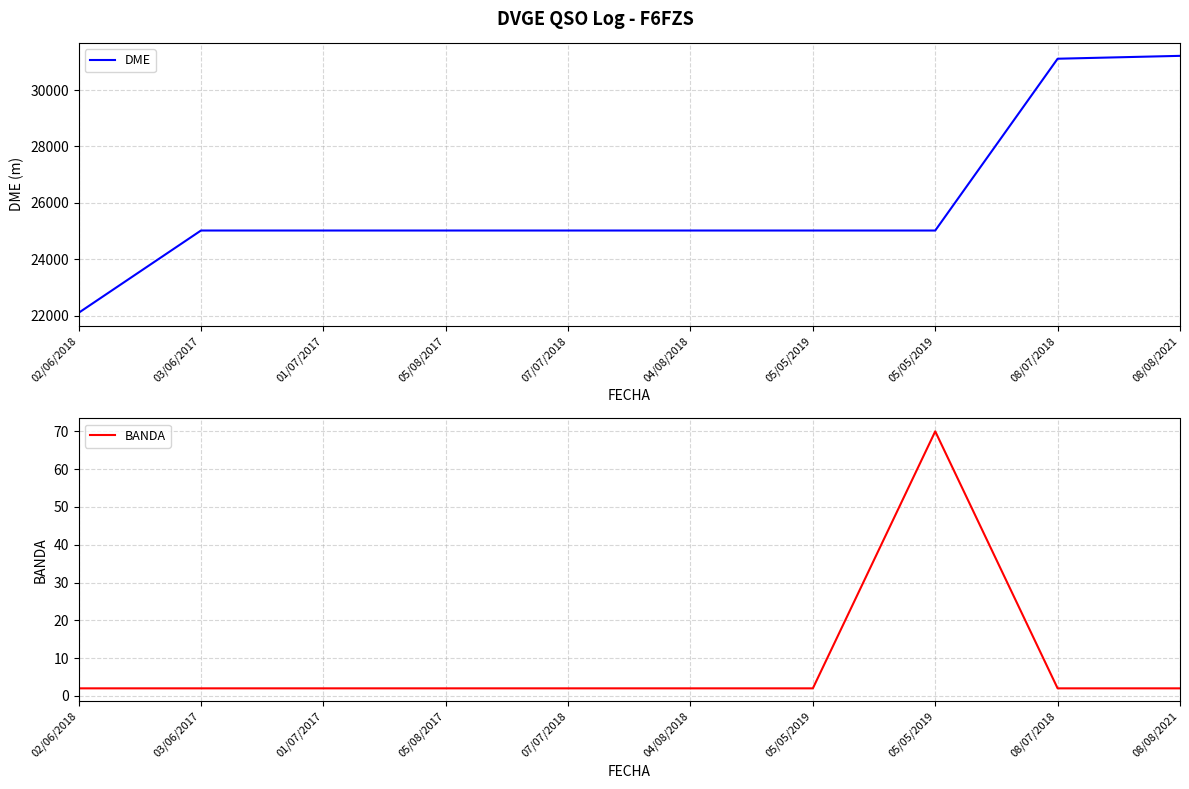

Reading left to right, extract all data points from this chart.

DME: 02/06/2018=22105	03/06/2017=25022	01/07/2017=25022	05/08/2017=25022	07/07/2018=25022	04/08/2018=25022	05/05/2019=25022	05/05/2019=25022	08/07/2018=31109	08/08/2021=31211
BANDA: 02/06/2018=2	03/06/2017=2	01/07/2017=2	05/08/2017=2	07/07/2018=2	04/08/2018=2	05/05/2019=2	05/05/2019=70	08/07/2018=2	08/08/2021=2